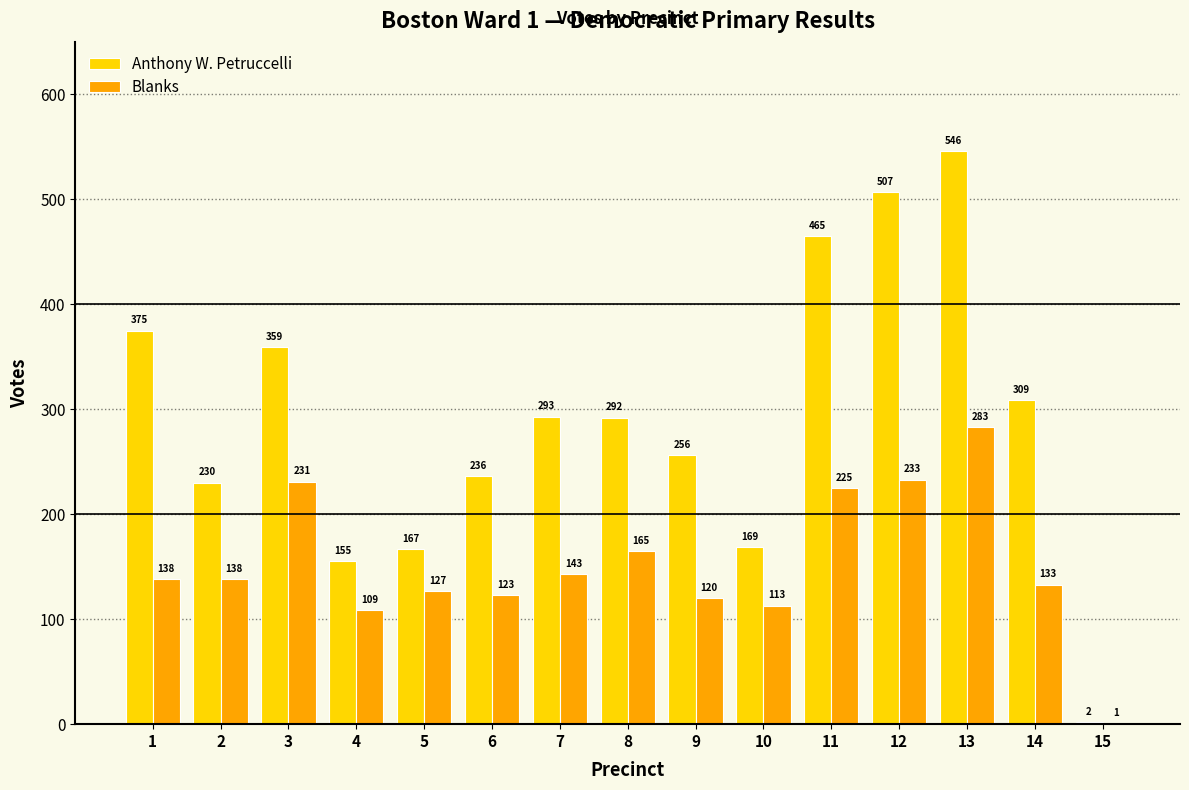

Reading left to right, list all the values displayed in this chart.

Anthony W. Petruccelli: 375	230	359	155	167	236	293	292	256	169	465	507	546	309	2
Blanks: 138	138	231	109	127	123	143	165	120	113	225	233	283	133	1